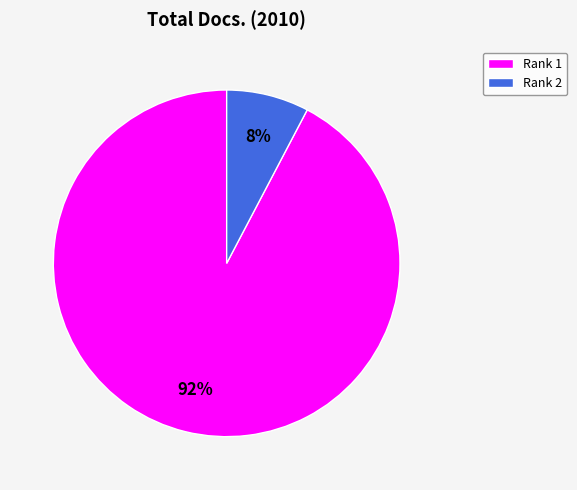

How many segments does this pie chart have?

2